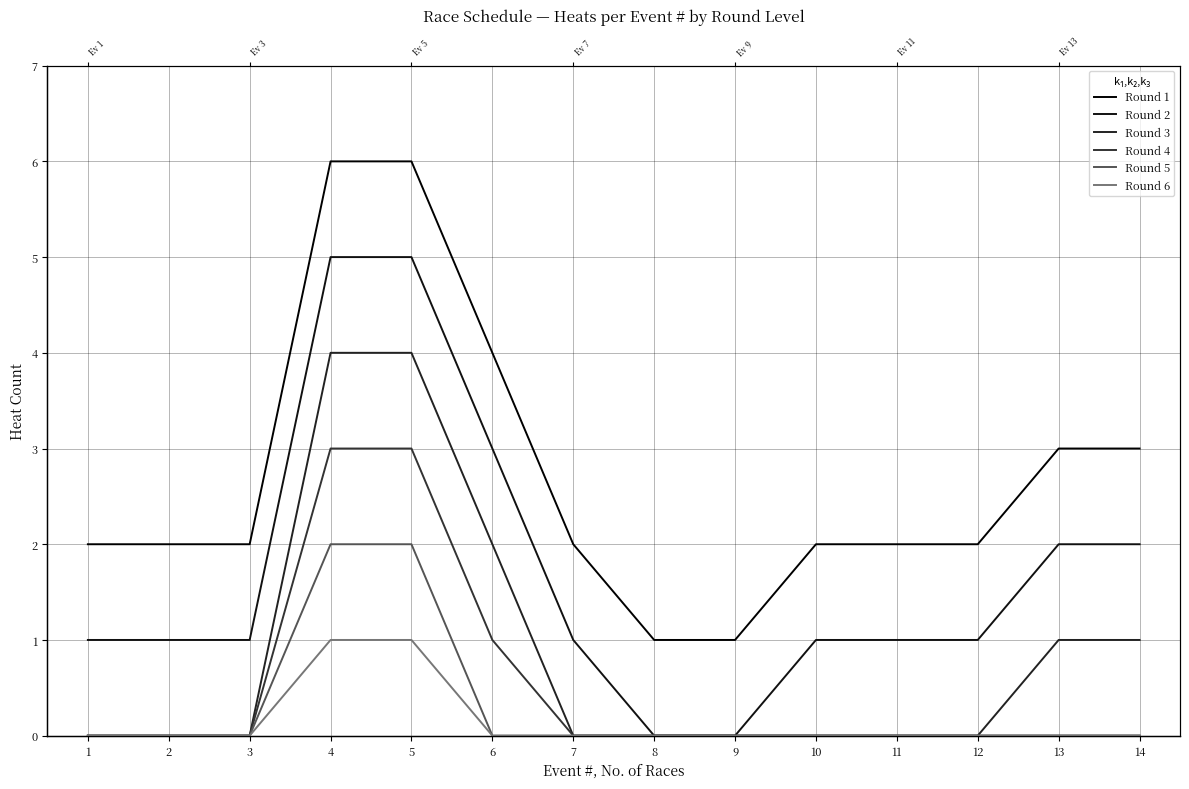

Does the chart have visible grid lines?

Yes